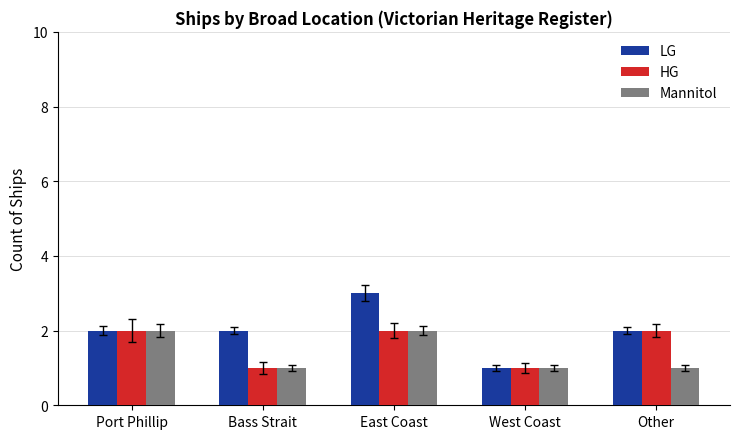

What is the difference between the highest and lowest values at East Coast?

1